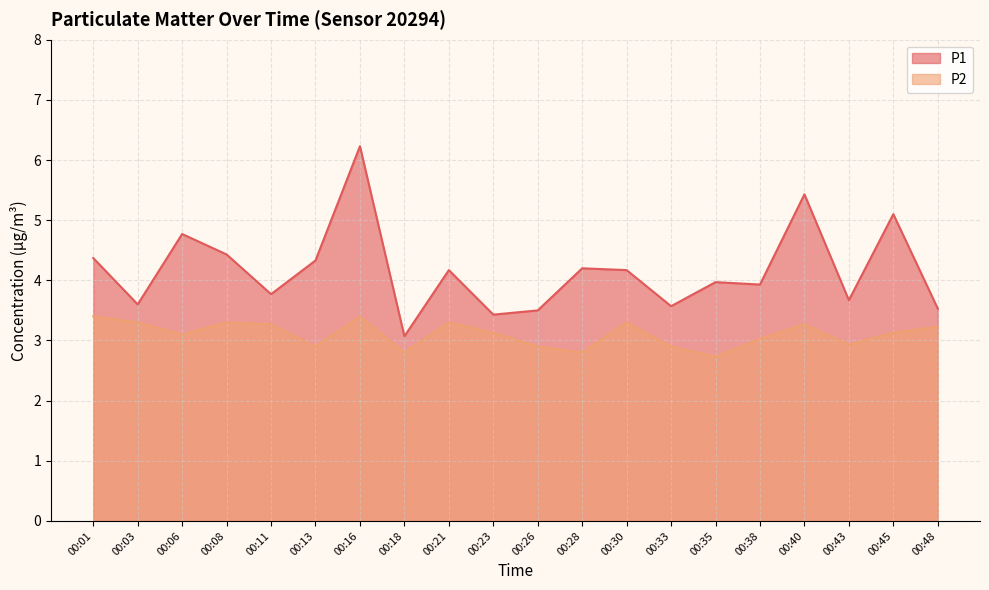

The value of P1 at 00:16 is 6.2. True or false?

True